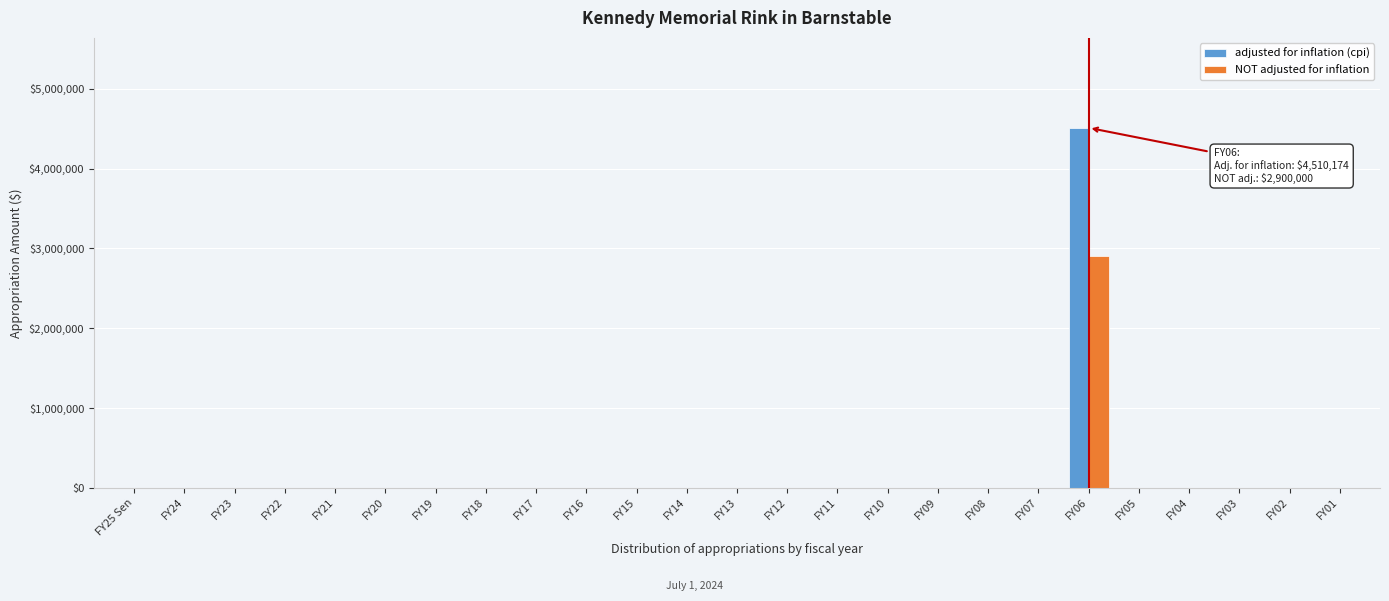

The value of NOT adjusted for inflation at FY14 is 1531505. True or false?

False